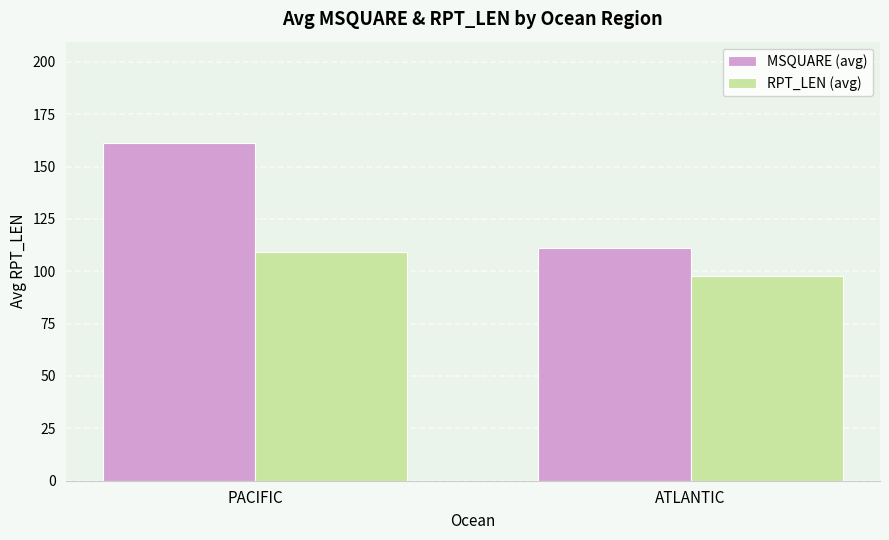

What is the value of the RPT_LEN (avg) bar at the 2nd from the left?

97.6